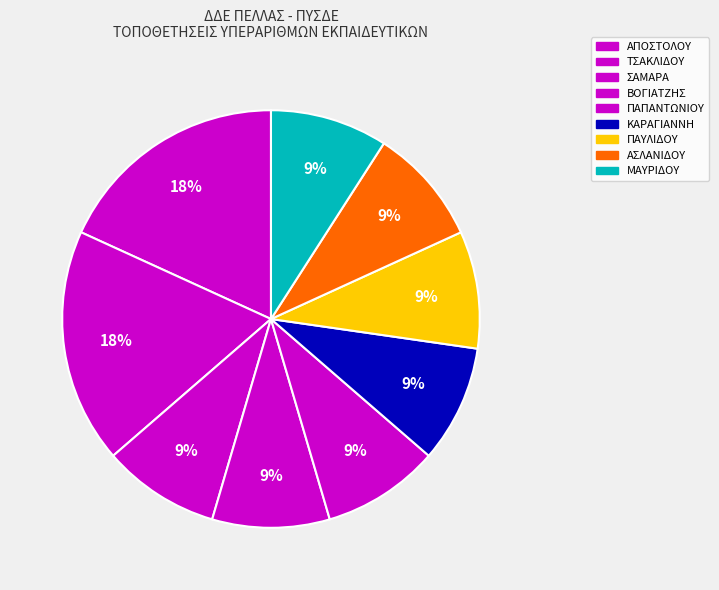

Which slice is the smallest?

ΣΑΜΑΡΑ